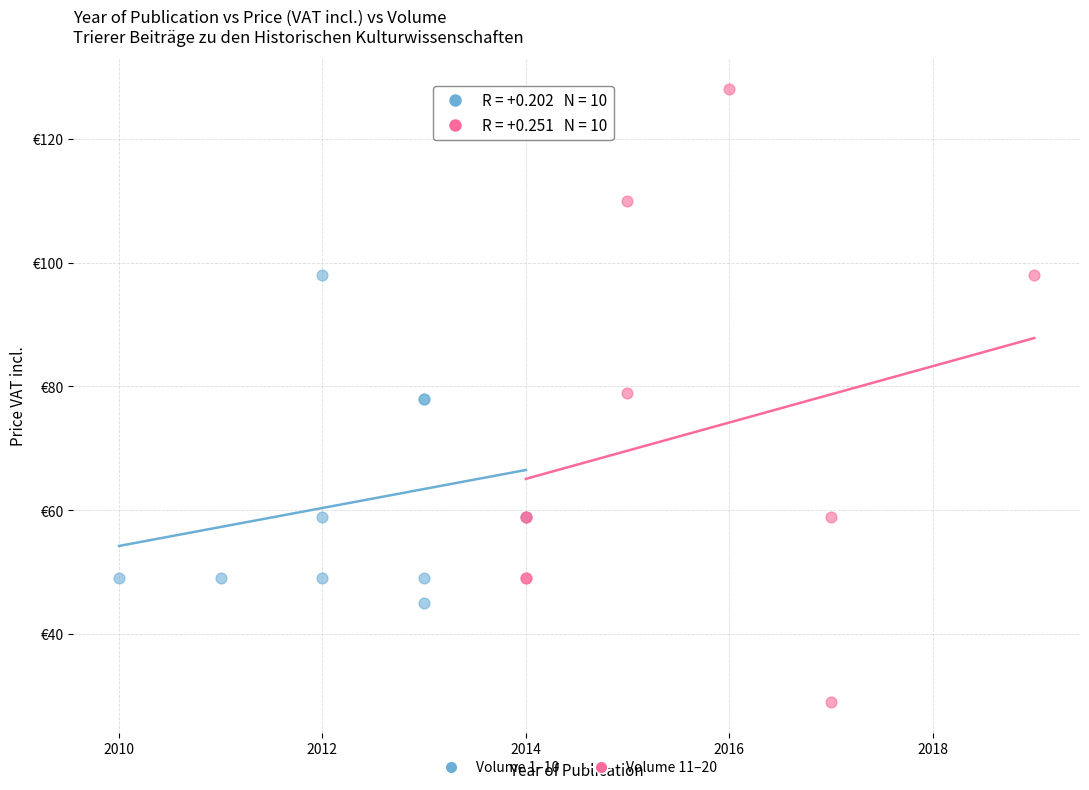

What are all the series names shown in the legend?

Volume 1–10, Volume 11–20